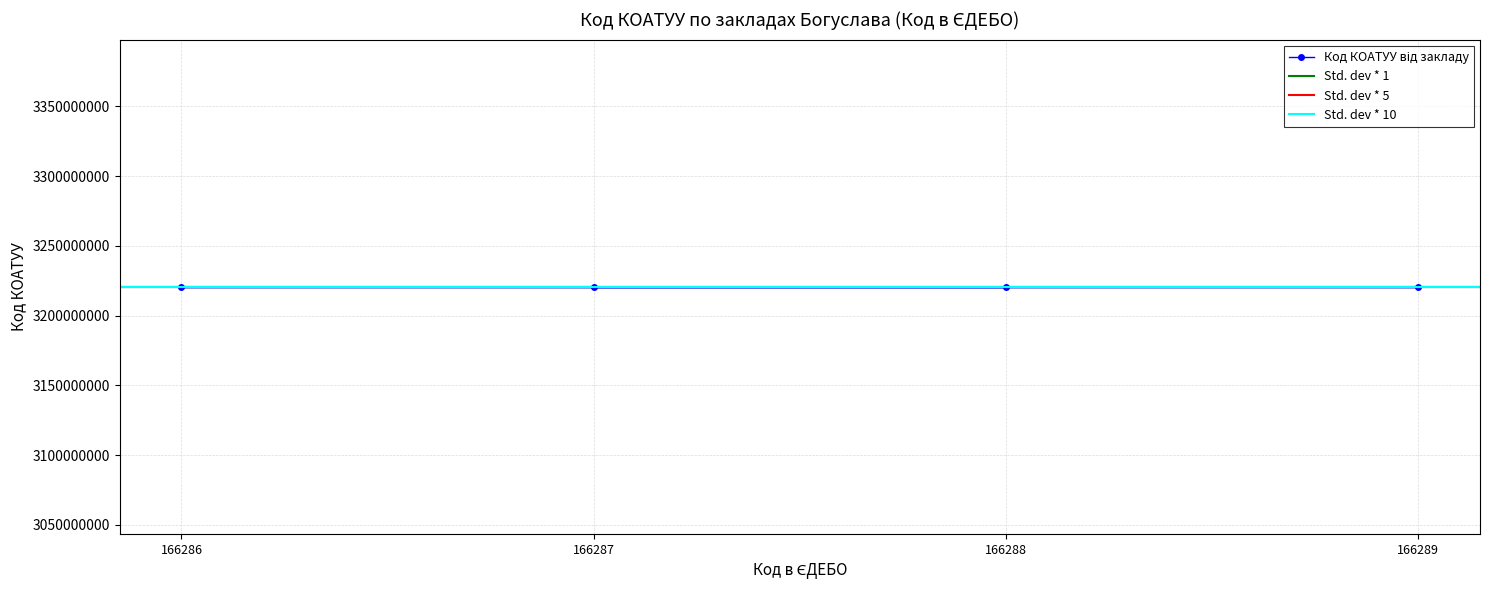

True or false: Код в ЄДЕБО and Код КОАТУУ cross at least once.

False